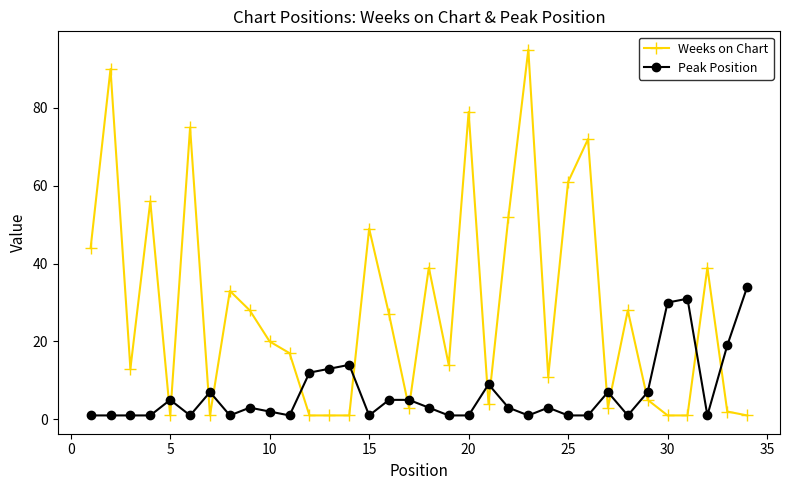

How many intersections are there between Weeks on Chart and Peak Position?

15